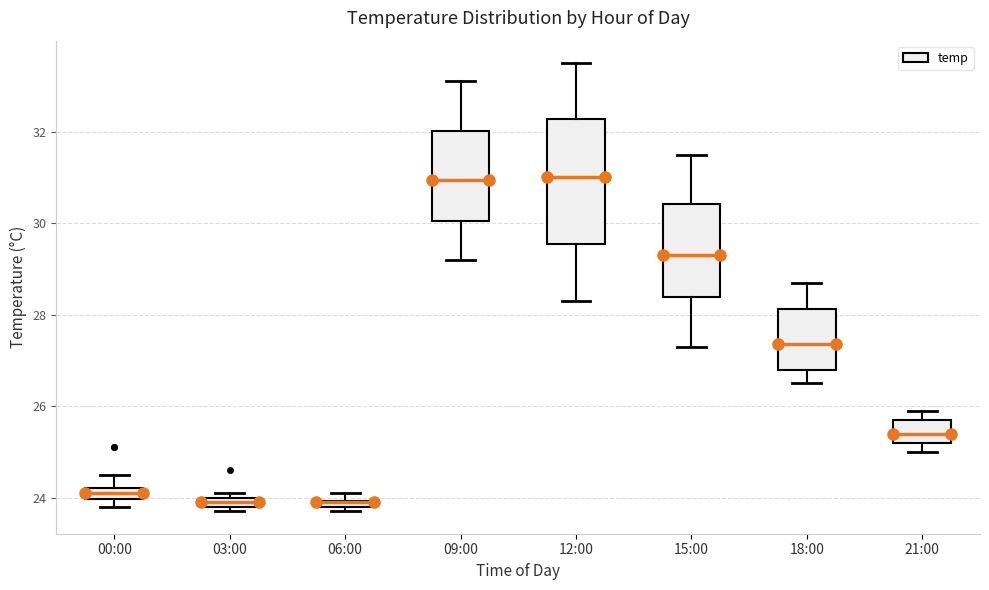

Where is the upper edge of the box for 06:00 on the y-axis? The values are not printed on the chart, so give them approximately, as read against the axis.

24.0